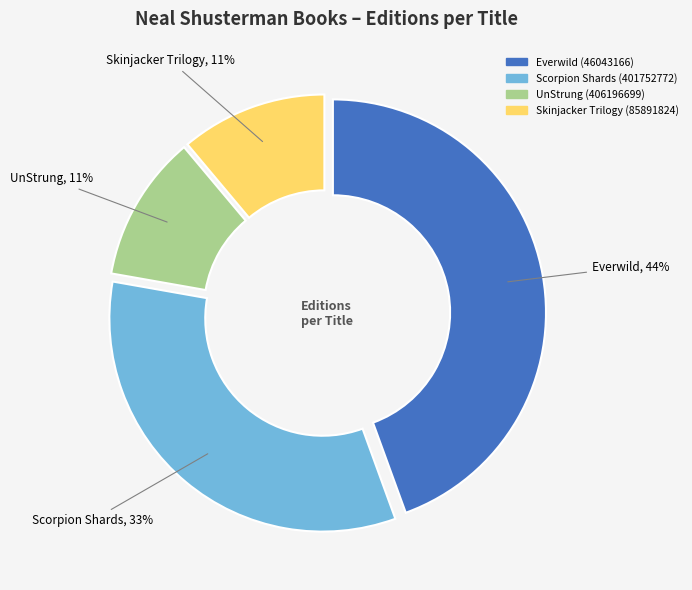

Count the number of slices in the pie.

4